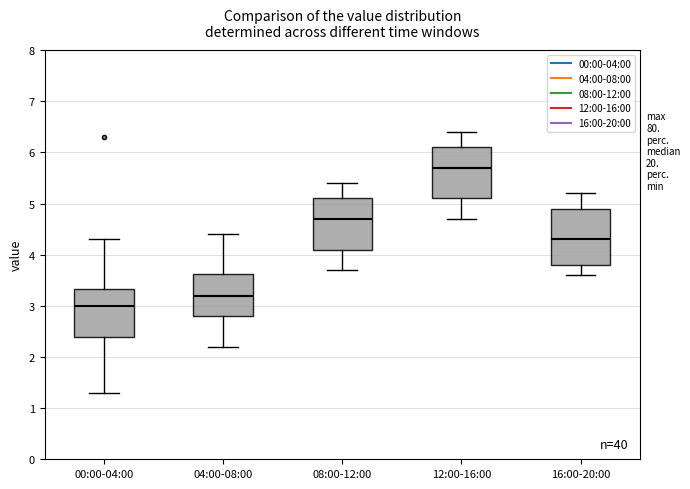

Where is the upper edge of the box for 08:00-12:00 on the y-axis? The values are not printed on the chart, so give them approximately, as read against the axis.

5.1